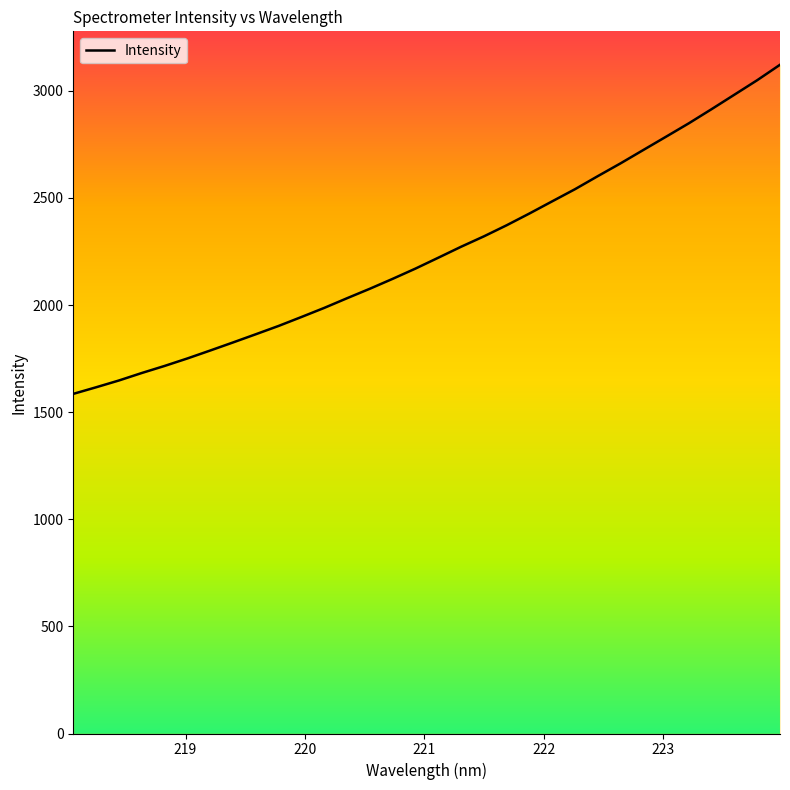

What is the maximum value shown in the chart?

3121.6